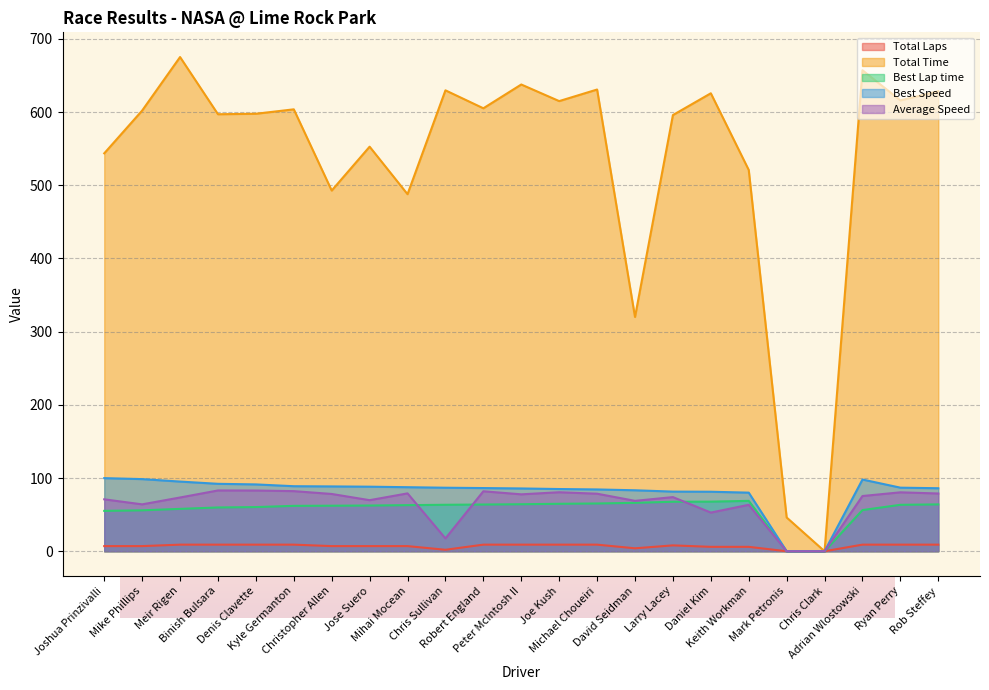

What is the value of the Total Laps point at the 10th from the left?

2.0